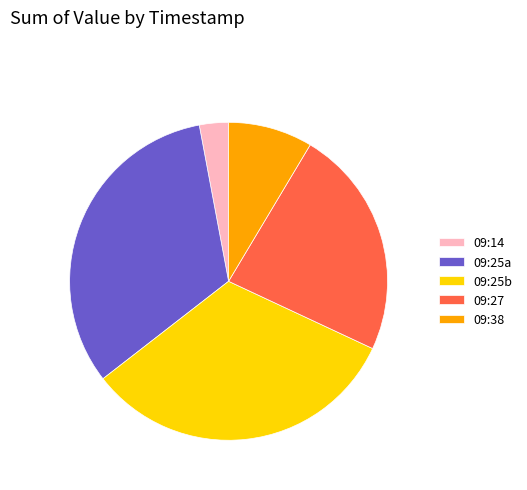

The 09:27 slice represents 23% of the pie. True or false?

True